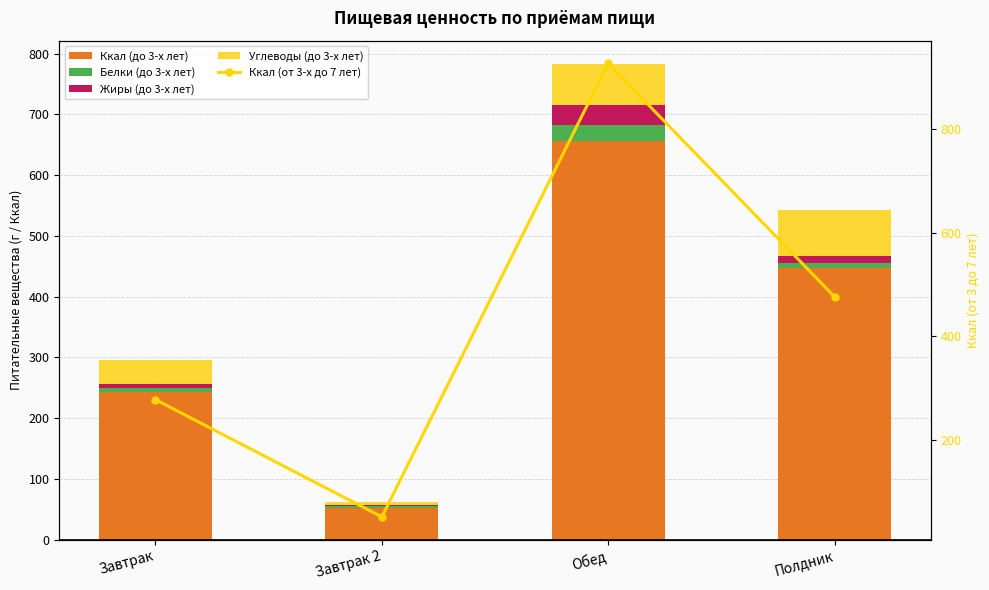

What is the difference between the maximum and minimum values in the Ккал (до 3-х лет) series?

604.5